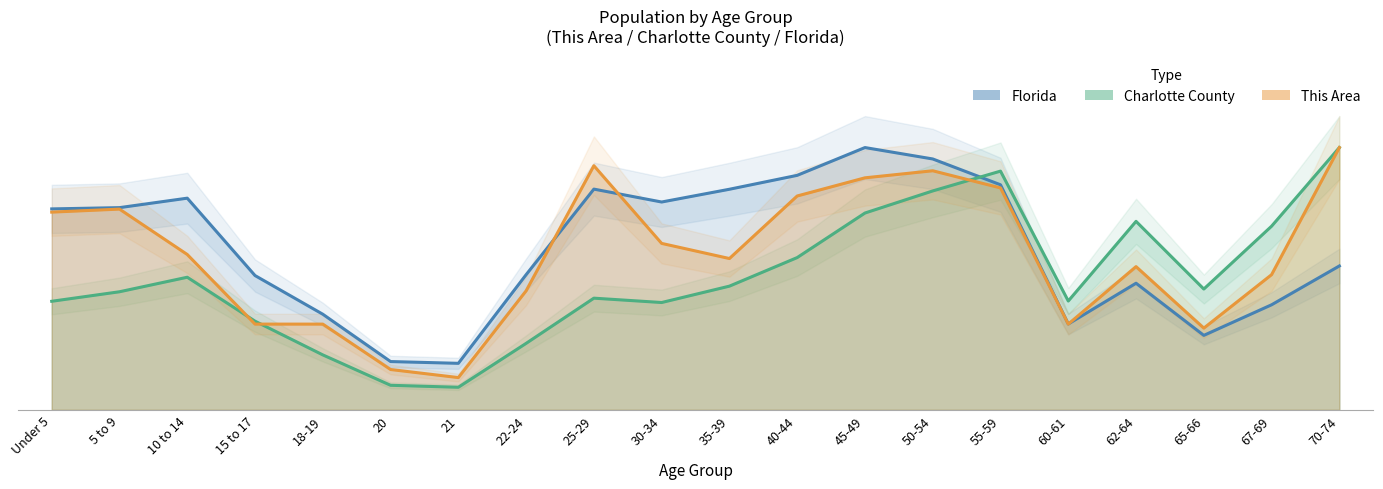

How many categories are shown in the chart?

20